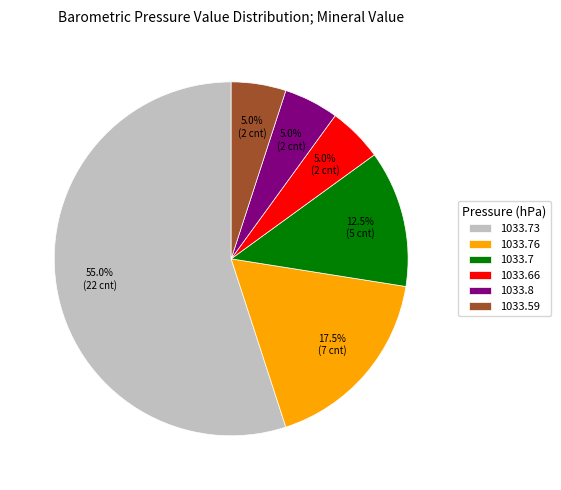

Does any single category account for the majority?

Yes